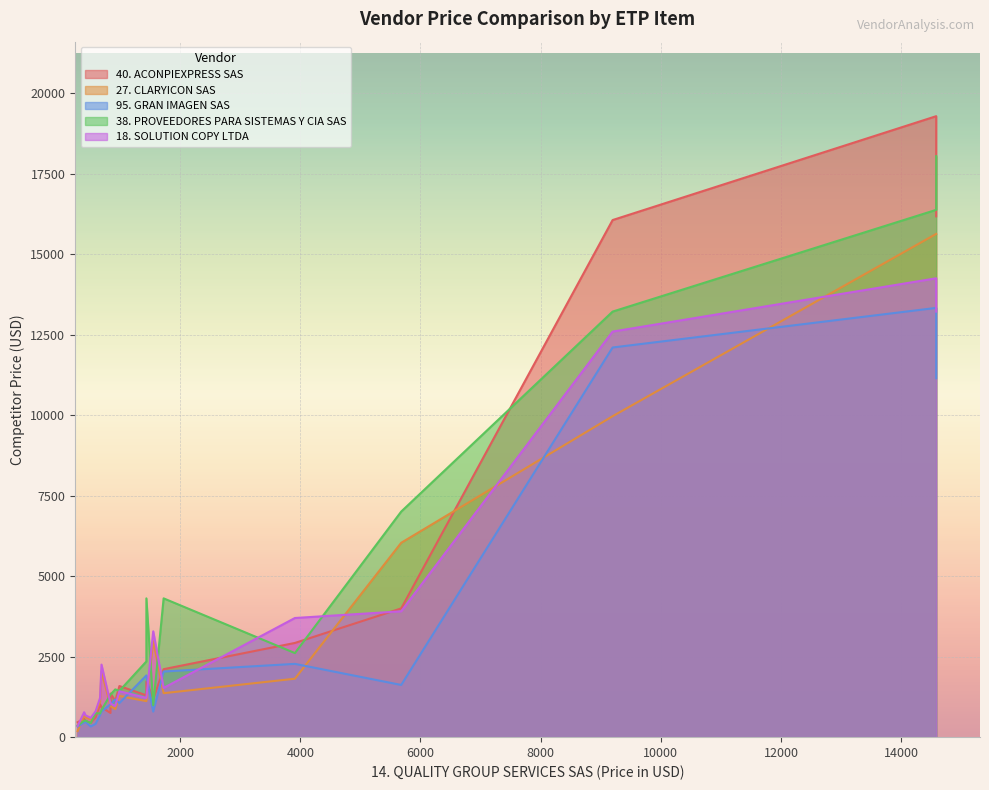

How many lines are shown in the chart?

5